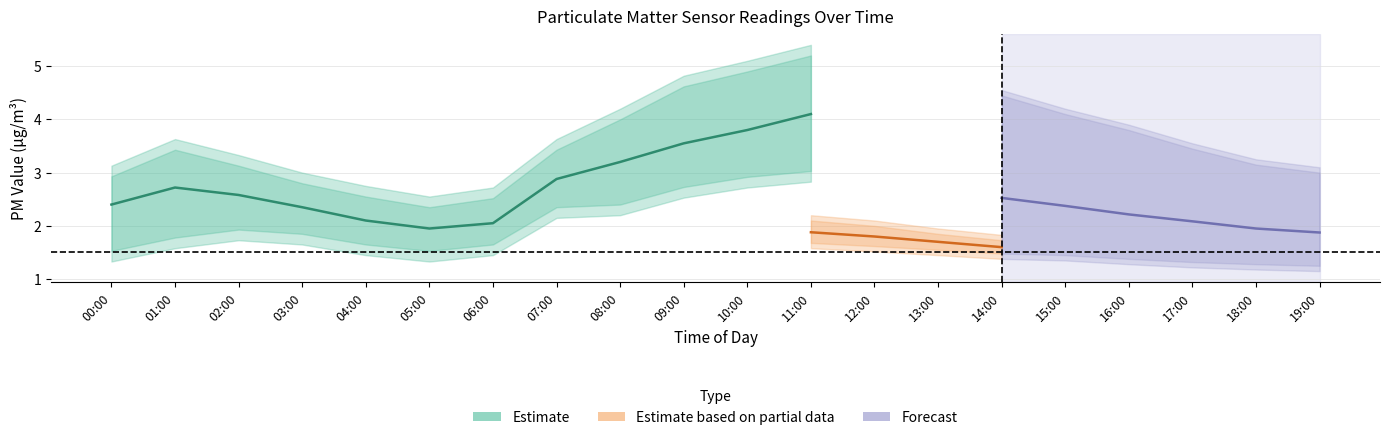

At which category is the sum across all series the highest?

11:00